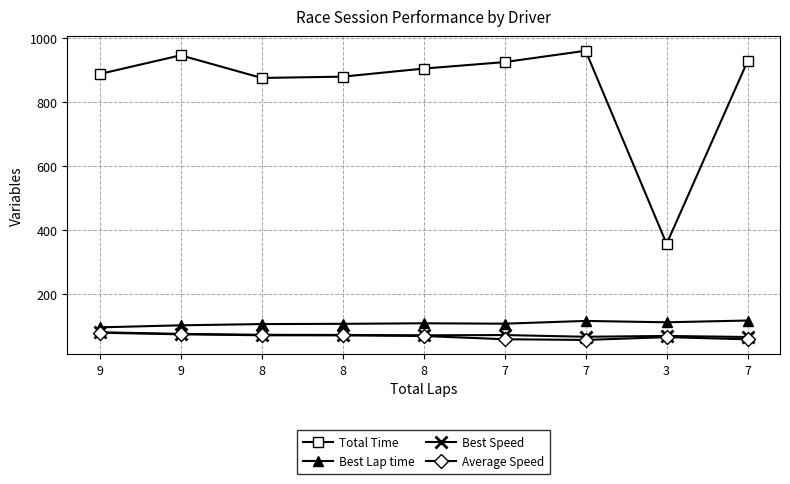

Reading right to left, what are all the values shown in this chart?

Total Time: 928.2	357.7	960.7	925.3	905.0	879.8	875.8	946.5	888.0
Best Lap time: 118.4	112.8	117.1	108.5	109.7	108.0	107.3	103.4	97.0
Best Speed: 66.9	70.2	67.6	73.0	72.2	73.3	73.8	76.6	81.7
Average Speed: 59.7	66.4	57.7	59.9	70.0	72.0	72.3	75.3	80.3